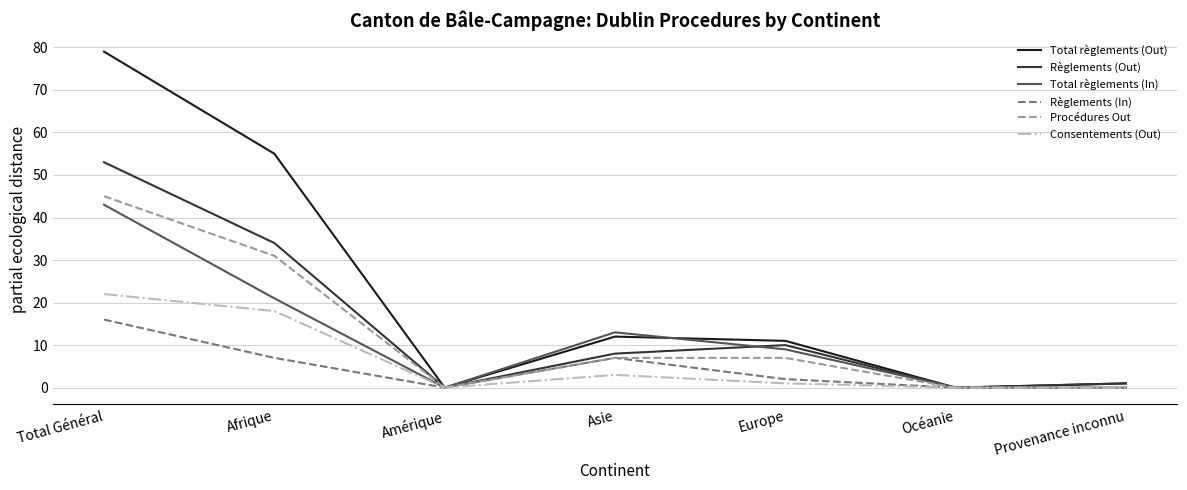

What is the difference between the maximum and minimum values in the Règlements (In) series?

16